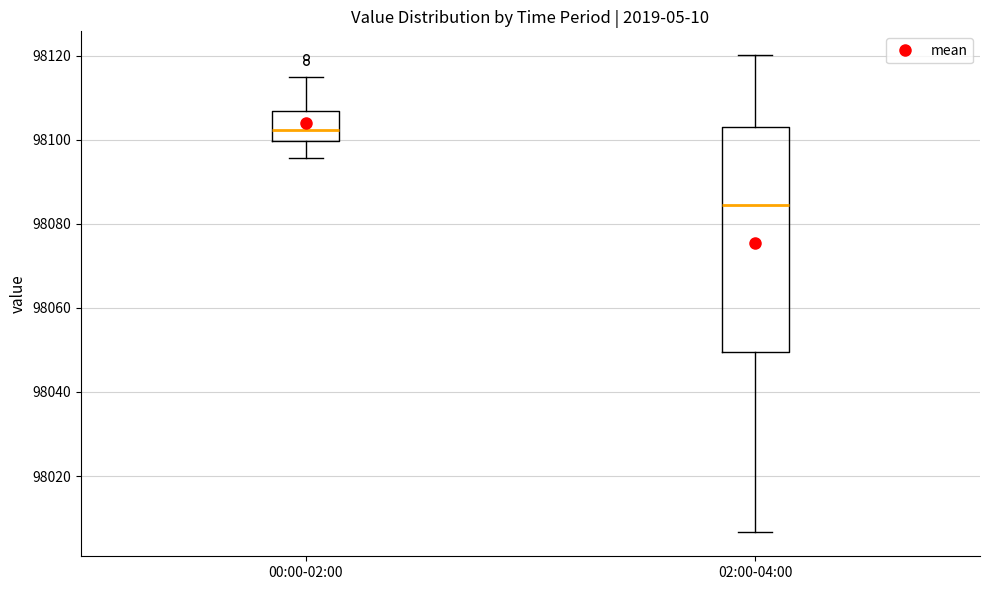

Where does the lower whisker of the box for 00:00-02:00 end on the y-axis? The values are not printed on the chart, so give them approximately, as read against the axis.

98096